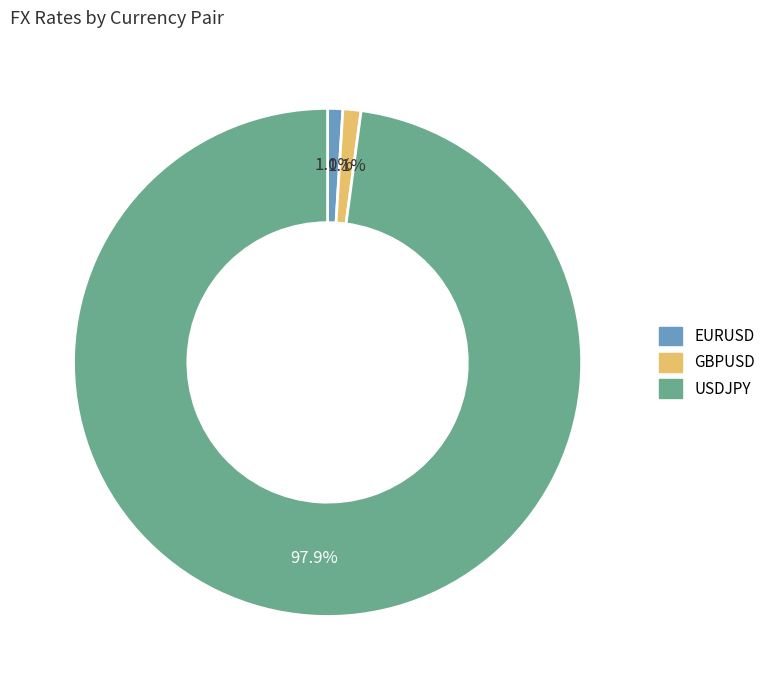

Which category has the biggest portion of the pie?

USDJPY